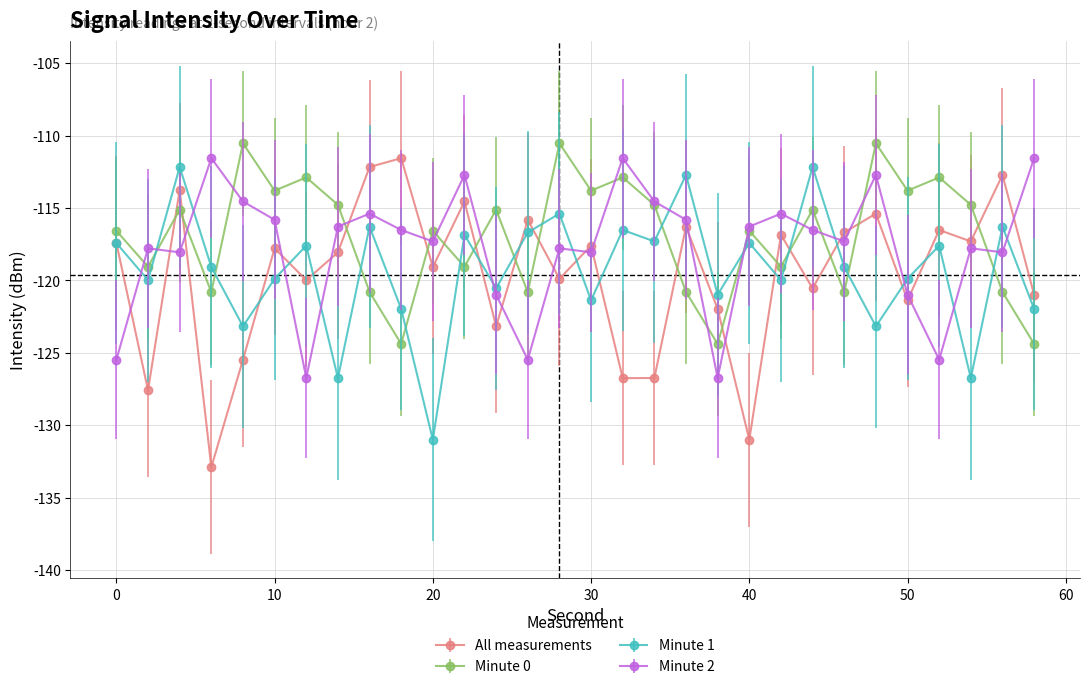

True or false: All measurements has more than 1 interior local peaks.

True